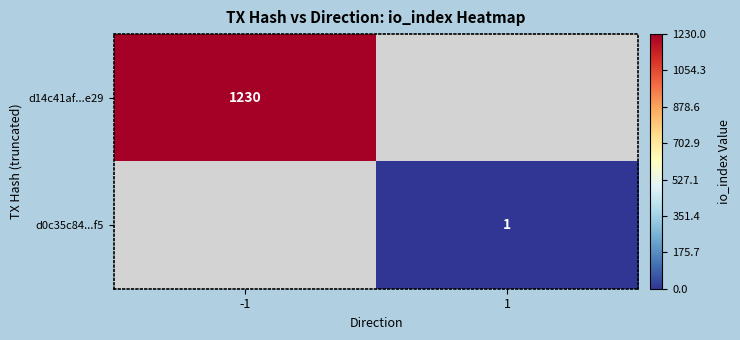

True or false: d14c41af...e29 has a value of 1230 at -1.

True